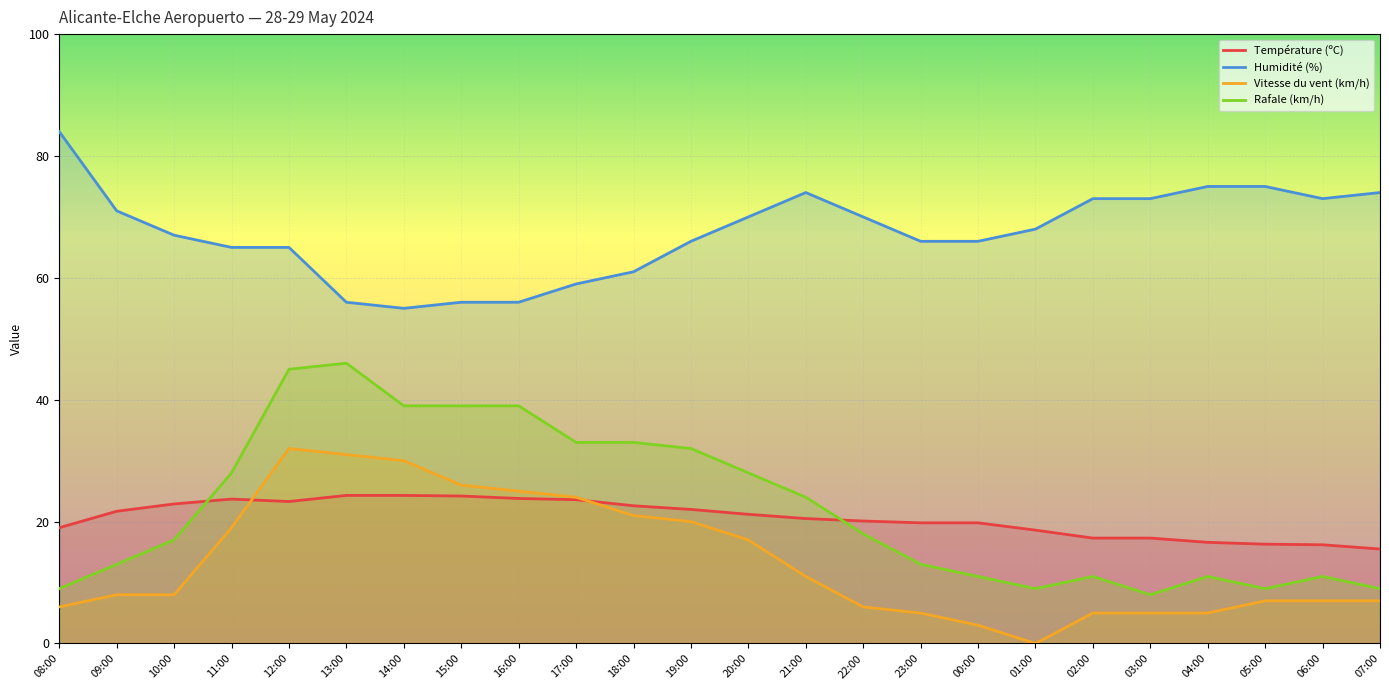

At 01:00, list the series in order from smallest to largest.

Vitesse du vent (km/h), Rafale (km/h), Température (ºC), Humidité (%)